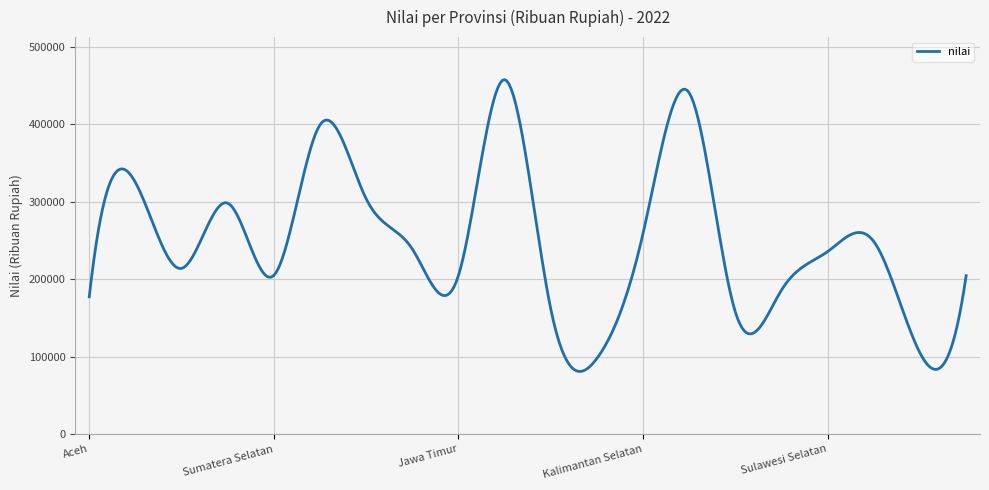

What is the greatest value displayed?

457843.0